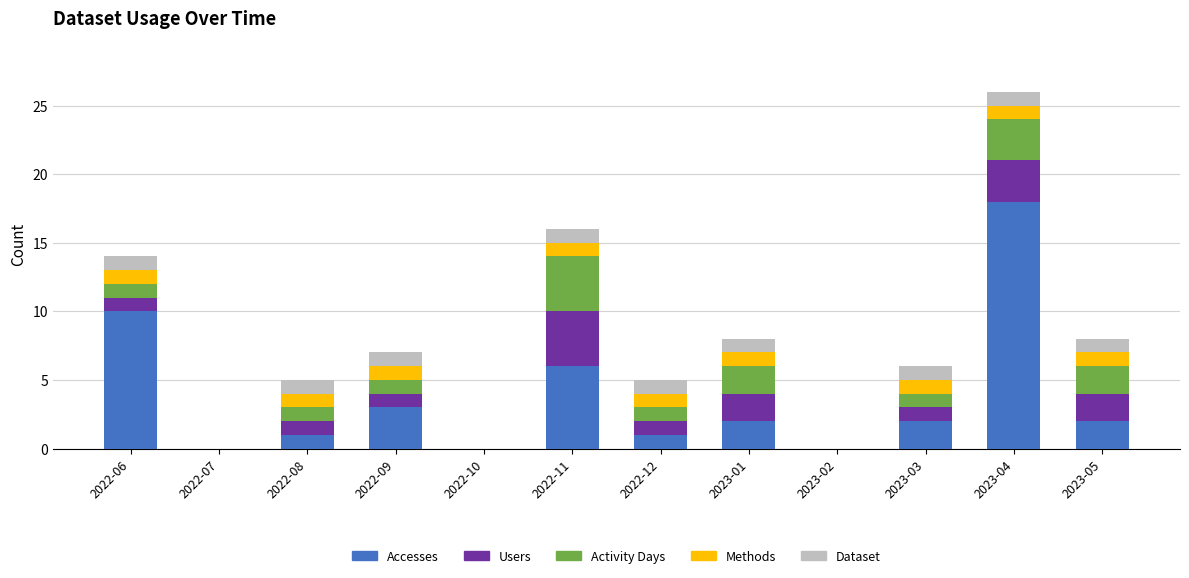

The value of Accesses at 2023-05 is 2. True or false?

True